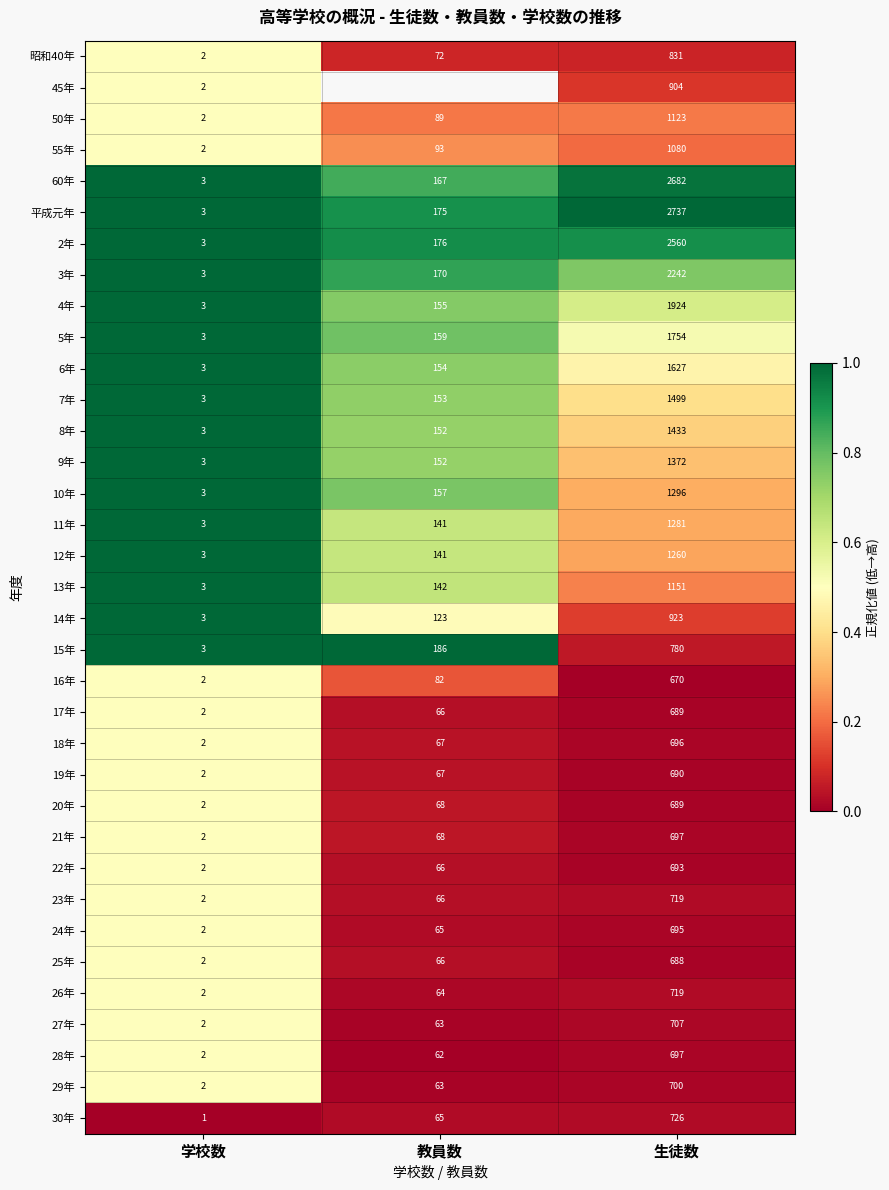

List the labels in order of 昭和40年 value, smallest first.

学校数, 教員数, 生徒数